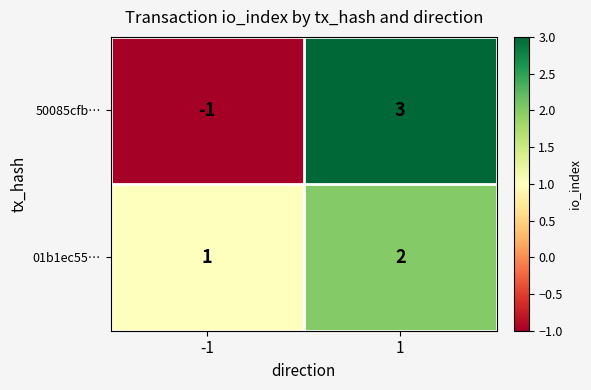

The value of 50085cfb… at 1 is 3. True or false?

True